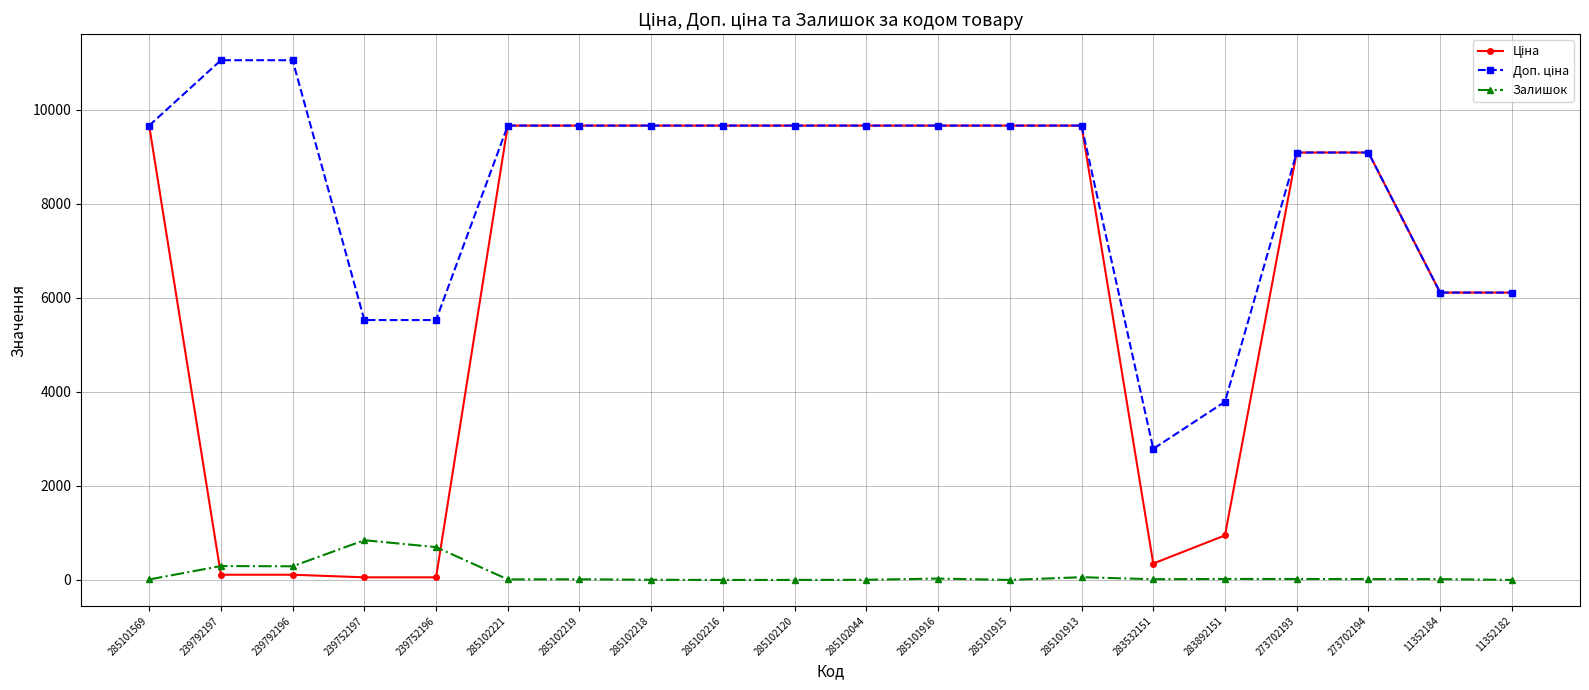

What is the value of the Залишок point at the 2nd from the left?

295.0